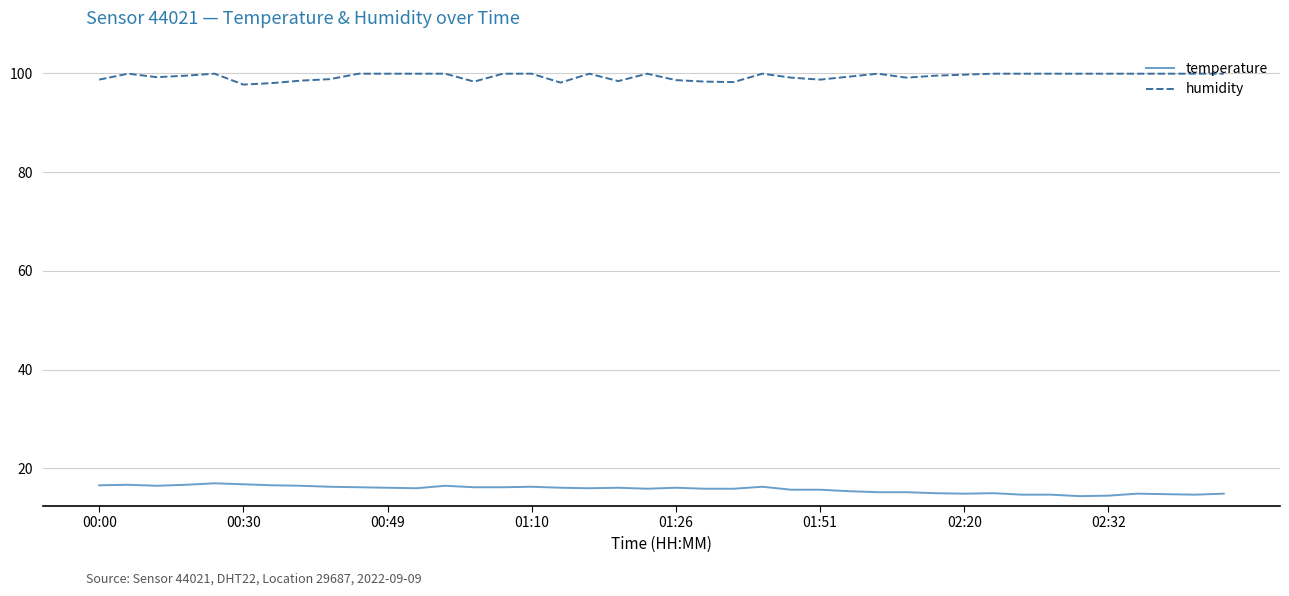

What is the difference between the maximum and minimum values in the humidity series?

2.2